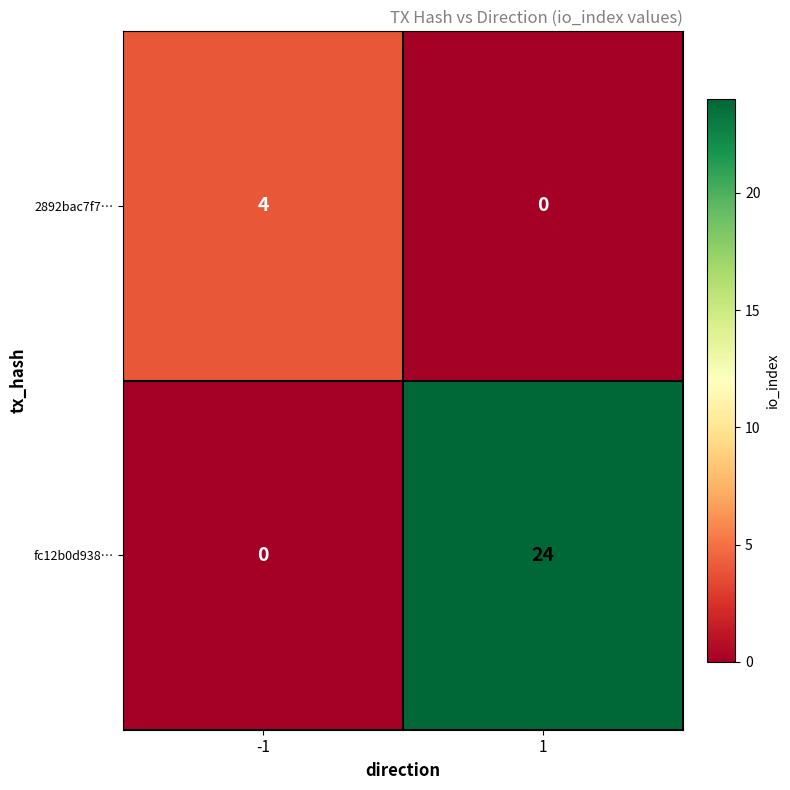

Reading left to right, extract all data points from this chart.

2892bac7f7…: -1=4	1=0
fc12b0d938…: -1=0	1=24